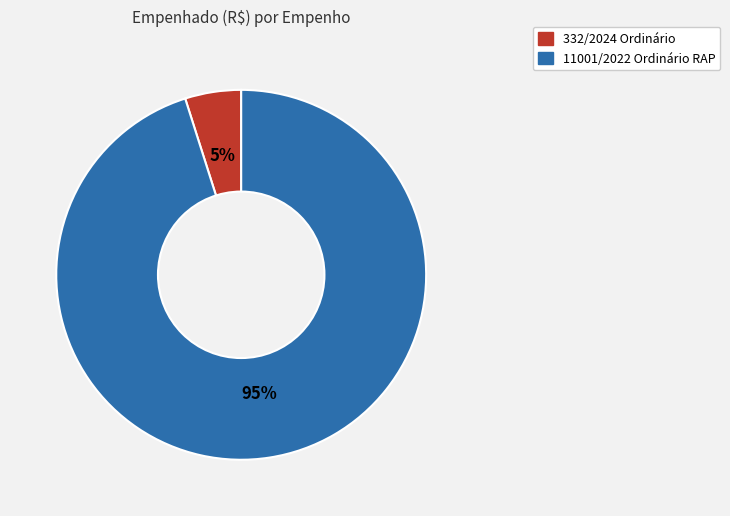

To the nearest percent, what is the combined percentage of 332/2024 Ordinário and 11001/2022 Ordinário RAP?

100%